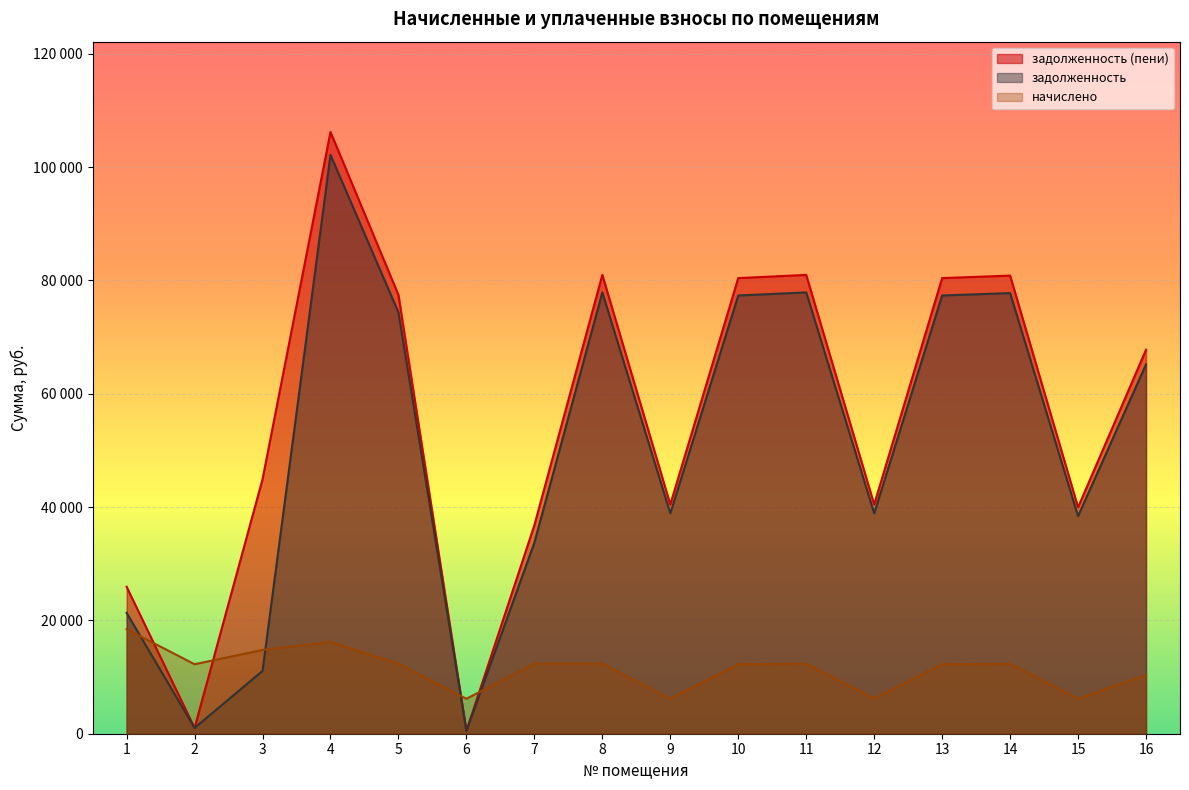

In задолженность, how many points are lower than both neighbors (excluding endpoints)?

5